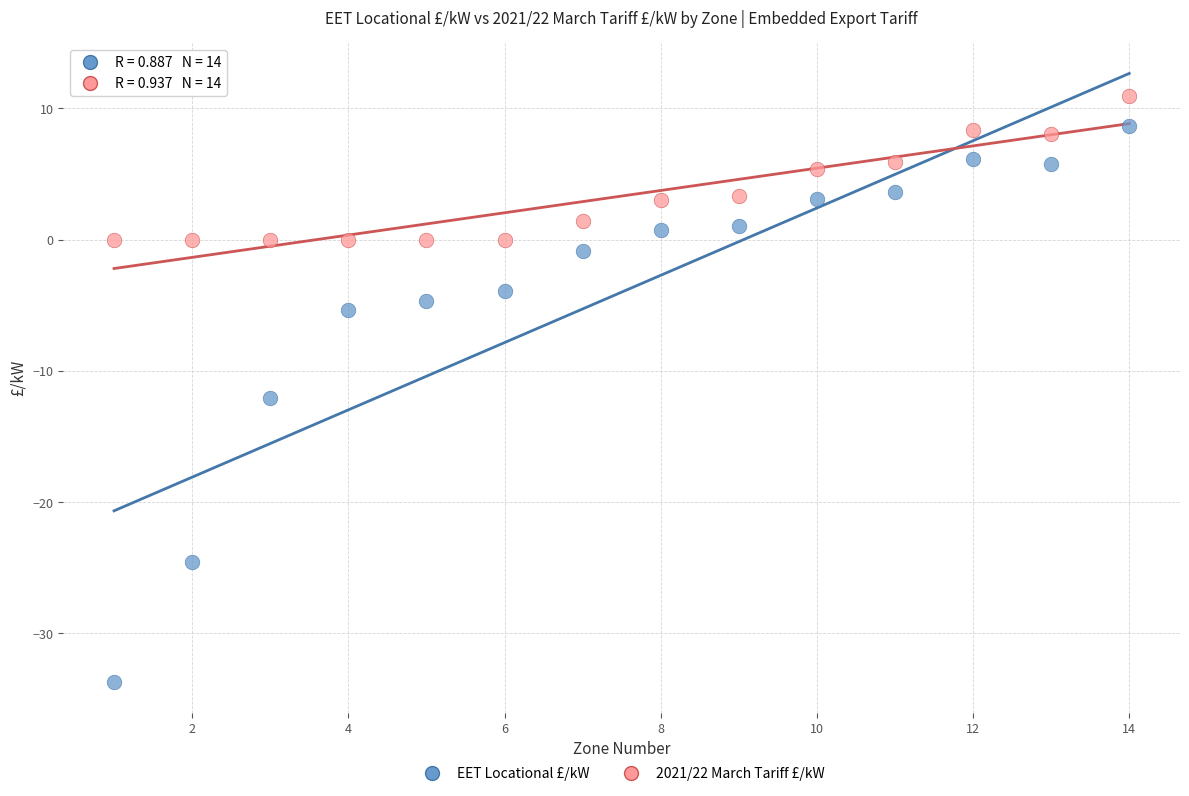

Across all series, what Y value is closest to -11?

-12.1